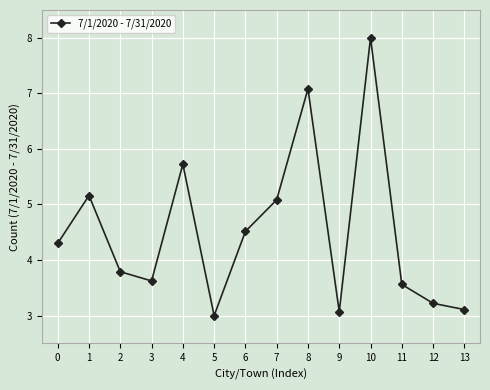

How many values are below 4?

7